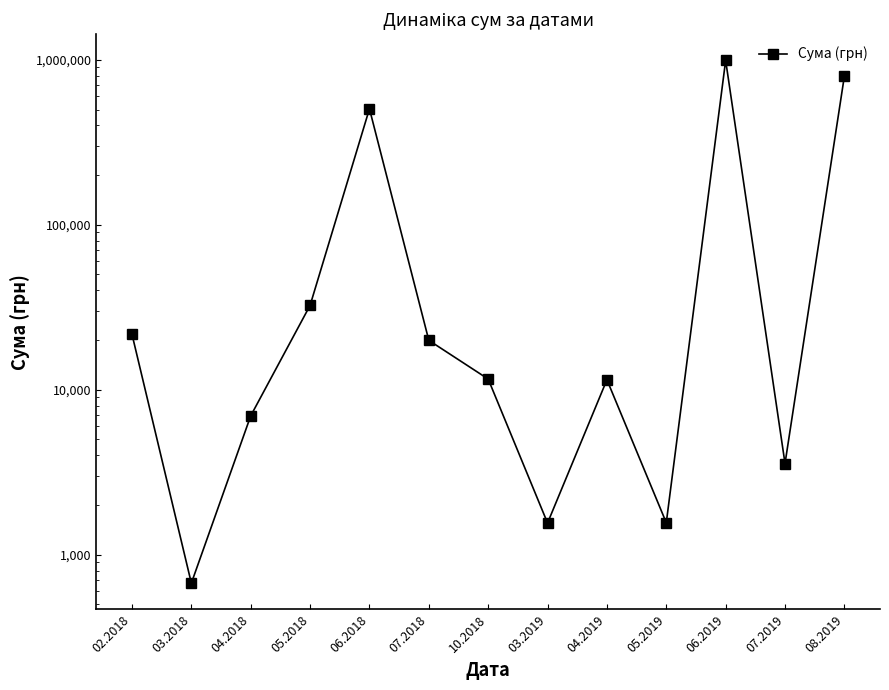

What is the average value?

185113.3